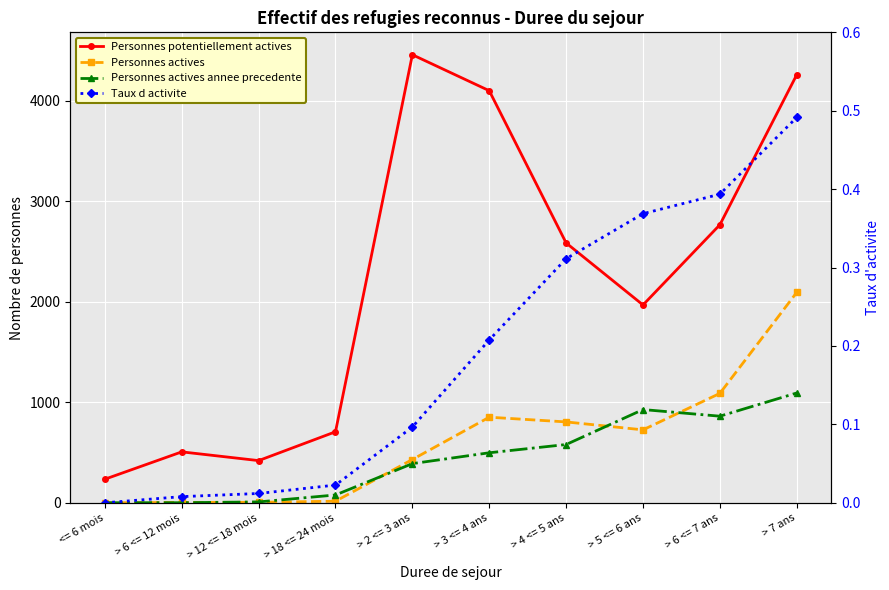

Reading left to right, list all the values displayed in this chart.

Personnes potentiellement actives: 235.0	507.0	420.0	707.0	4459.0	4101.0	2586.0	1969.0	2767.0	4260.0
Personnes actives: 0.0	4.0	5.0	16.0	431.0	852.0	805.0	726.0	1089.0	2094.0
Personnes actives annee precedente: 1.0	1.0	9.0	78.0	390.0	498.0	580.0	928.0	862.0	1093.0
Taux d activite: 0.0	0.0	0.0	0.0	0.1	0.2	0.3	0.4	0.4	0.5